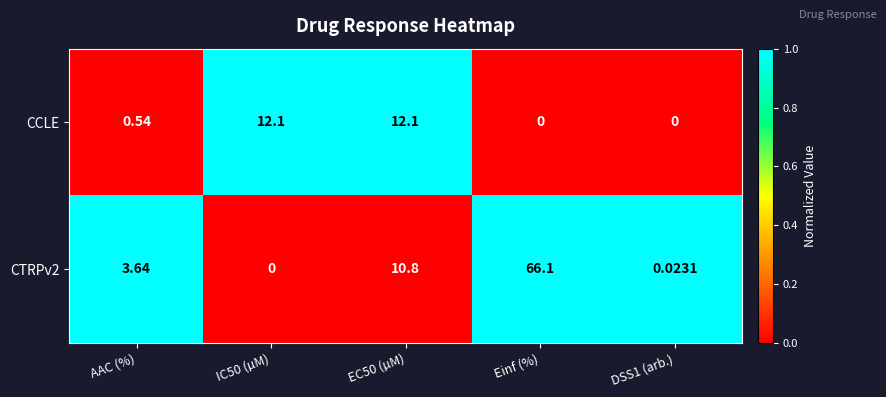

Is the value of CCLE at IC50 (µM) greater than the value of CTRPv2 at IC50 (µM)?

Yes